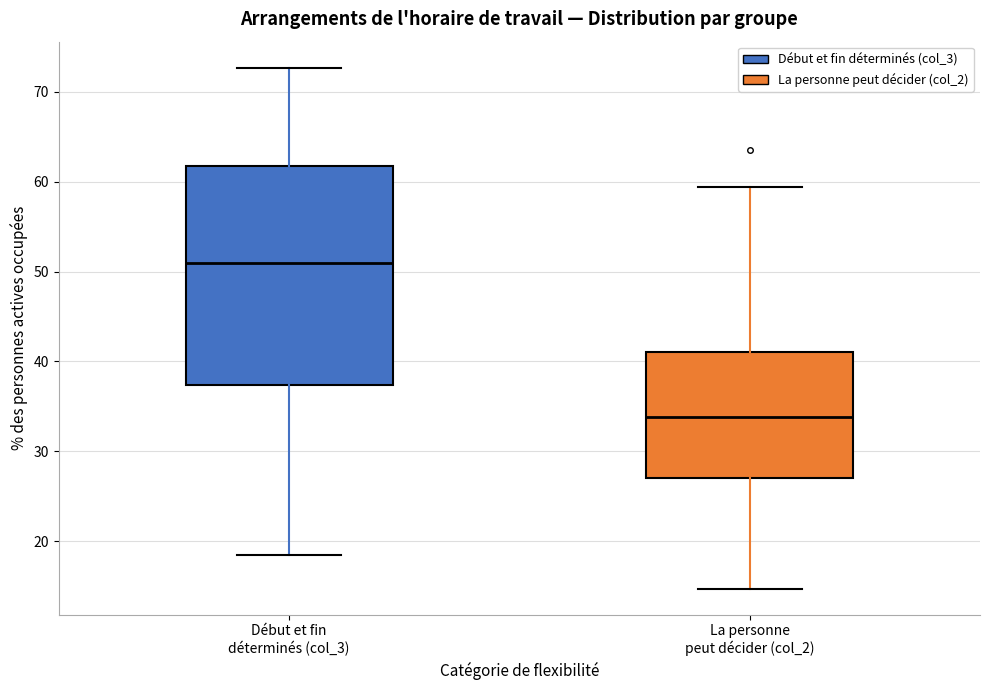

Reading left to right, read every box against the y-axis: the position of its median line, the range the box covers, and the ends of its whiskers. The values are not printed on the chart, so give them approximately, as read against the axis.

Début et fin déterminés (col_3): median 51, box 37 to 62, whiskers 18 to 73
La personne peut décider (col_2): median 34, box 27 to 41, whiskers 15 to 59